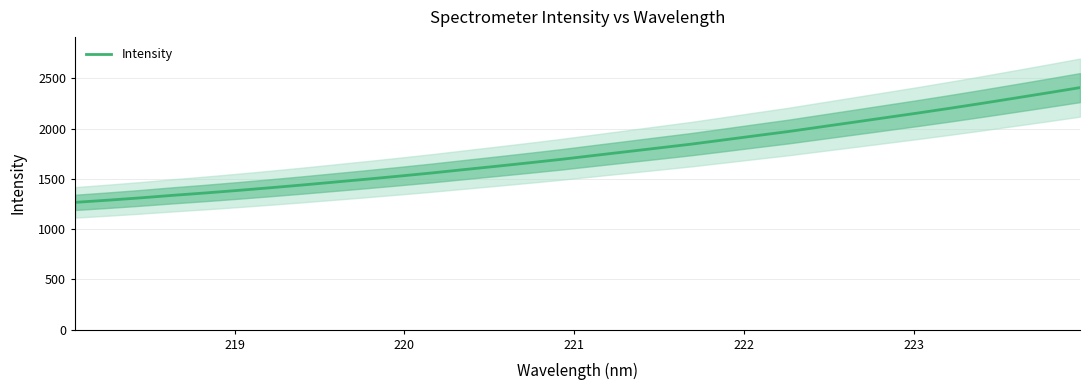

What is the highest value of the Intensity series?

2409.1